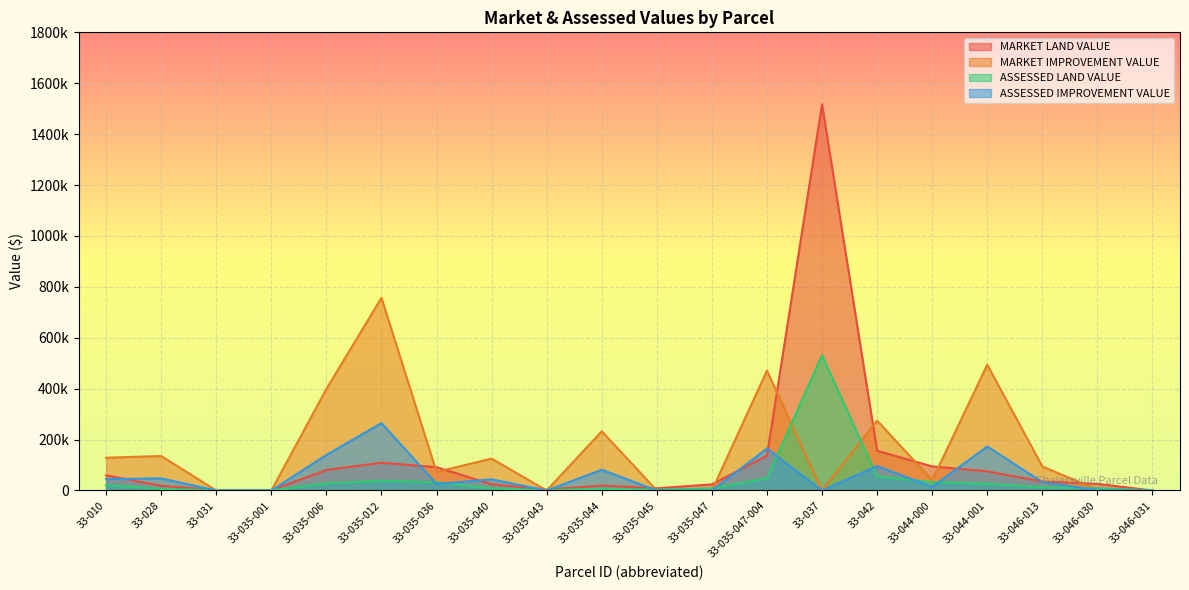

True or false: ASSESSED LAND VALUE and MARKET LAND VALUE cross at least once.

False